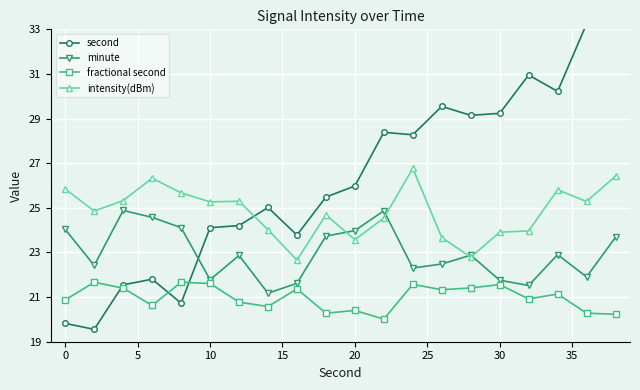

How many categories are shown in the chart?

20